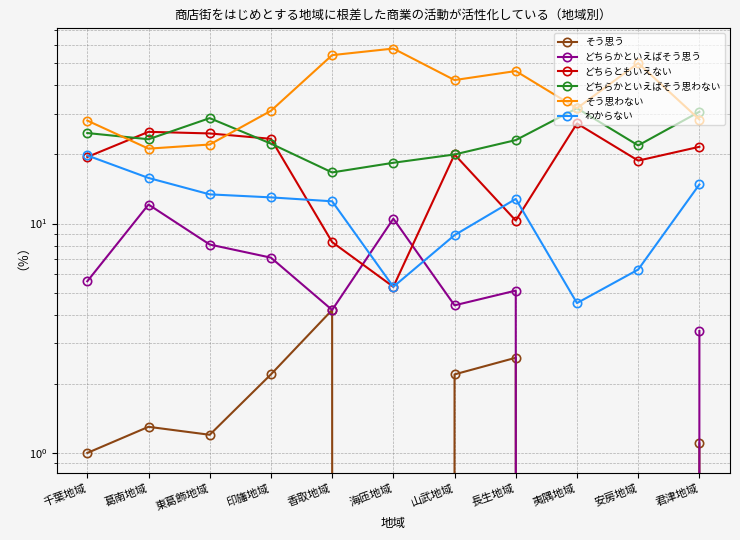

Reading left to right, list all the values displayed in this chart.

そう思う: 千葉地域=1.0	葛南地域=1.3	東葛飾地域=1.2	印旛地域=2.2	香取地域=4.2	海匝地域=0.0	山武地域=2.2	長生地域=2.6	夷隅地域=0.0	安房地域=0.0	君津地域=1.1
どちらかといえばそう思う: 千葉地域=5.6	葛南地域=12.1	東葛飾地域=8.1	印旛地域=7.1	香取地域=4.2	海匝地域=10.5	山武地域=4.4	長生地域=5.1	夷隅地域=0.0	安房地域=0.0	君津地域=3.4
どちらともいえない: 千葉地域=19.5	葛南地域=25.1	東葛飾地域=24.7	印旛地域=23.4	香取地域=8.3	海匝地域=5.3	山武地域=20.0	長生地域=10.3	夷隅地域=27.3	安房地域=18.8	君津地域=21.6
どちらかといえばそう思わない: 千葉地域=24.8	葛南地域=23.3	東葛飾地域=28.8	印旛地域=22.3	香取地域=16.7	海匝地域=18.4	山武地域=20.0	長生地域=23.1	夷隅地域=31.8	安房地域=21.9	君津地域=30.7
そう思わない: 千葉地域=28.1	葛南地域=21.2	東葛飾地域=22.1	印旛地域=31.0	香取地域=54.2	海匝地域=57.9	山武地域=42.2	長生地域=46.2	夷隅地域=31.8	安房地域=50.0	君津地域=28.4
わからない: 千葉地域=19.8	葛南地域=15.8	東葛飾地域=13.4	印旛地域=13.0	香取地域=12.5	海匝地域=5.3	山武地域=8.9	長生地域=12.8	夷隅地域=4.5	安房地域=6.3	君津地域=14.8